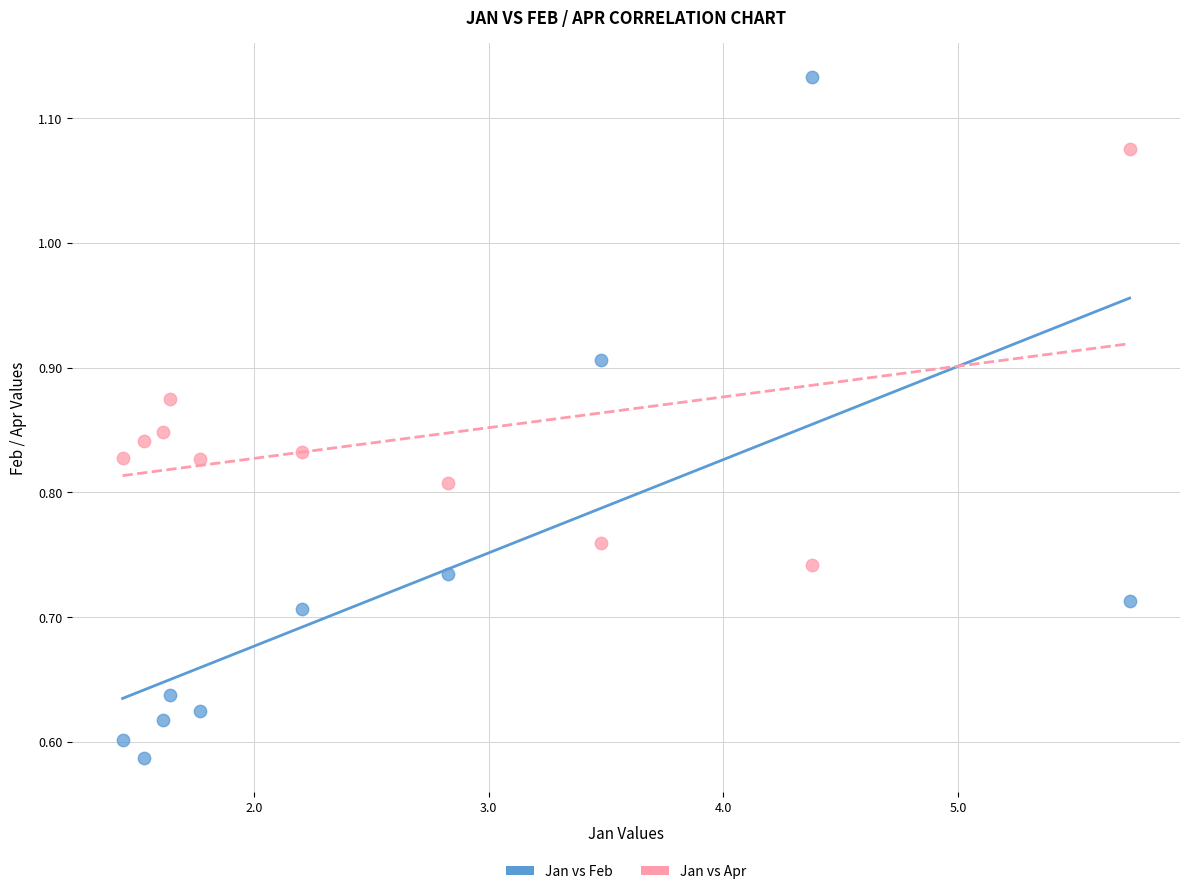

Which series has the widest spread of Y values?

Jan vs Feb